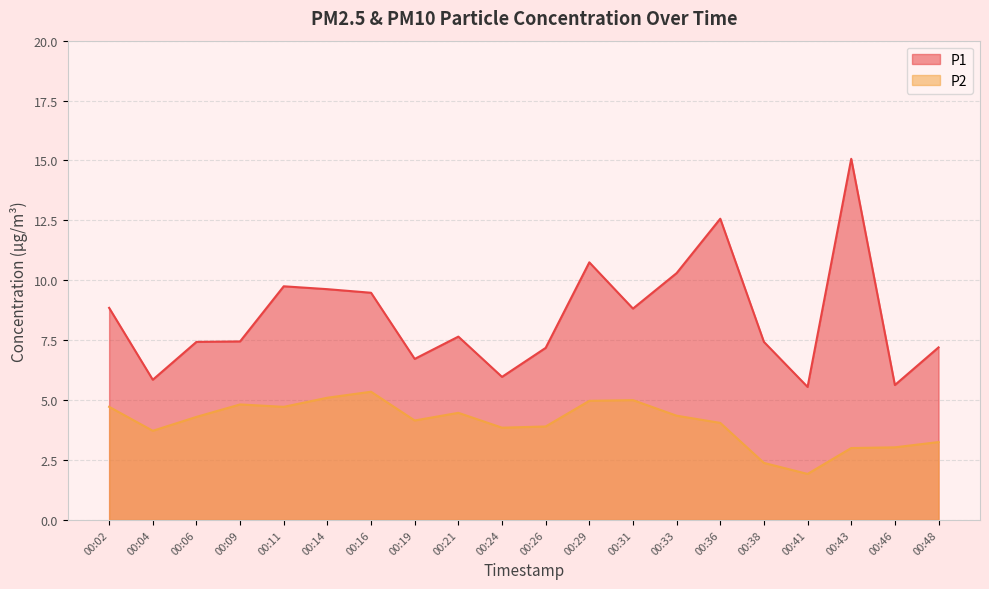

The value of P2 at 00:19 is 4.2. True or false?

True